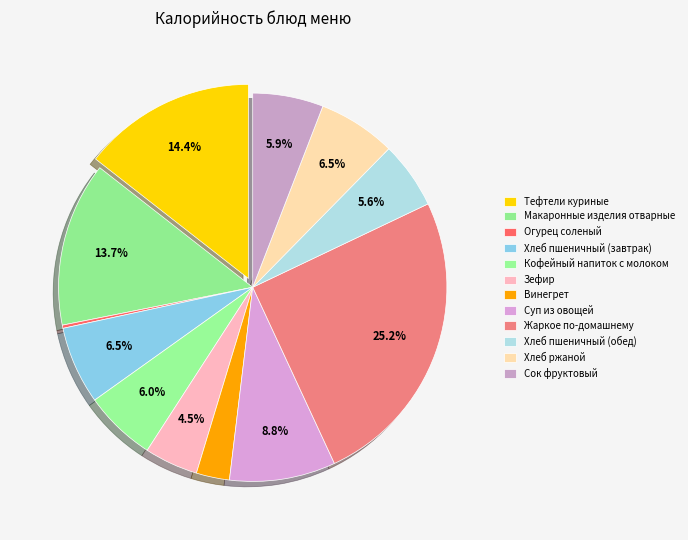

Is Сок фруктовый the majority of the pie?

No